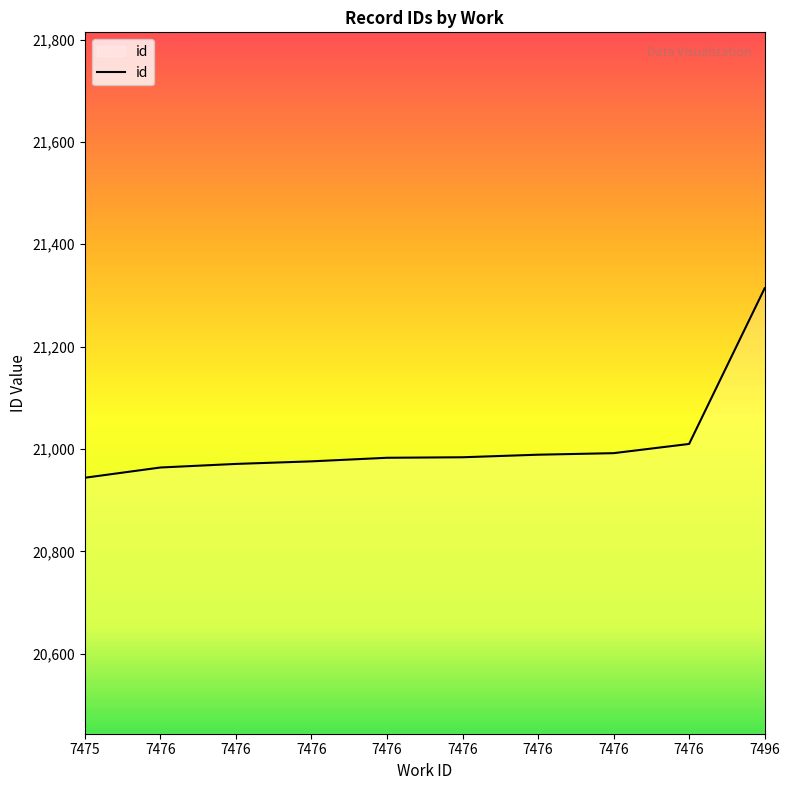

Does the chart have visible grid lines?

No